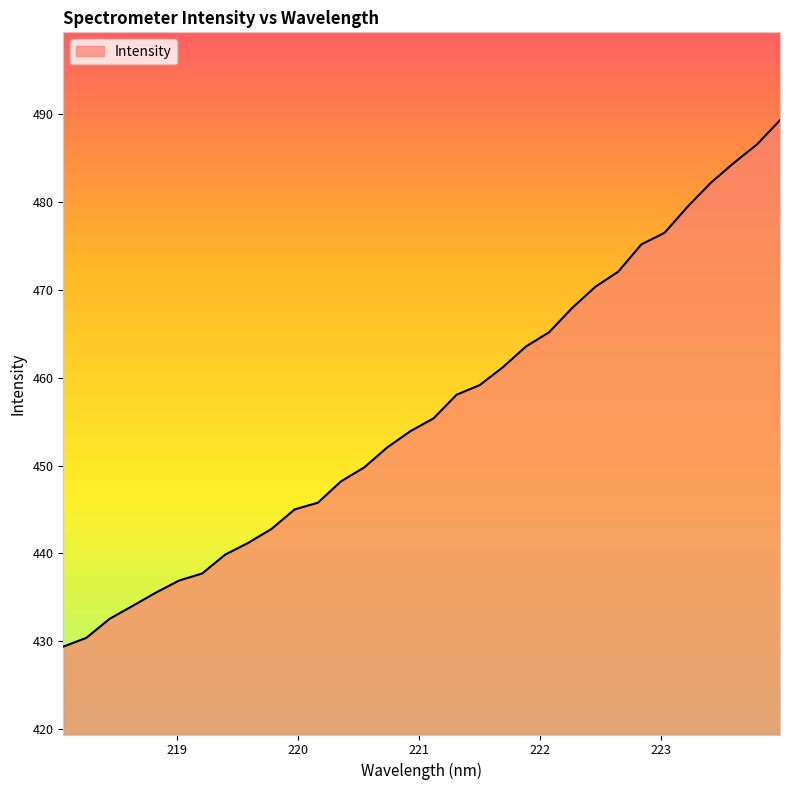

What is the difference between the maximum and minimum values?

59.9